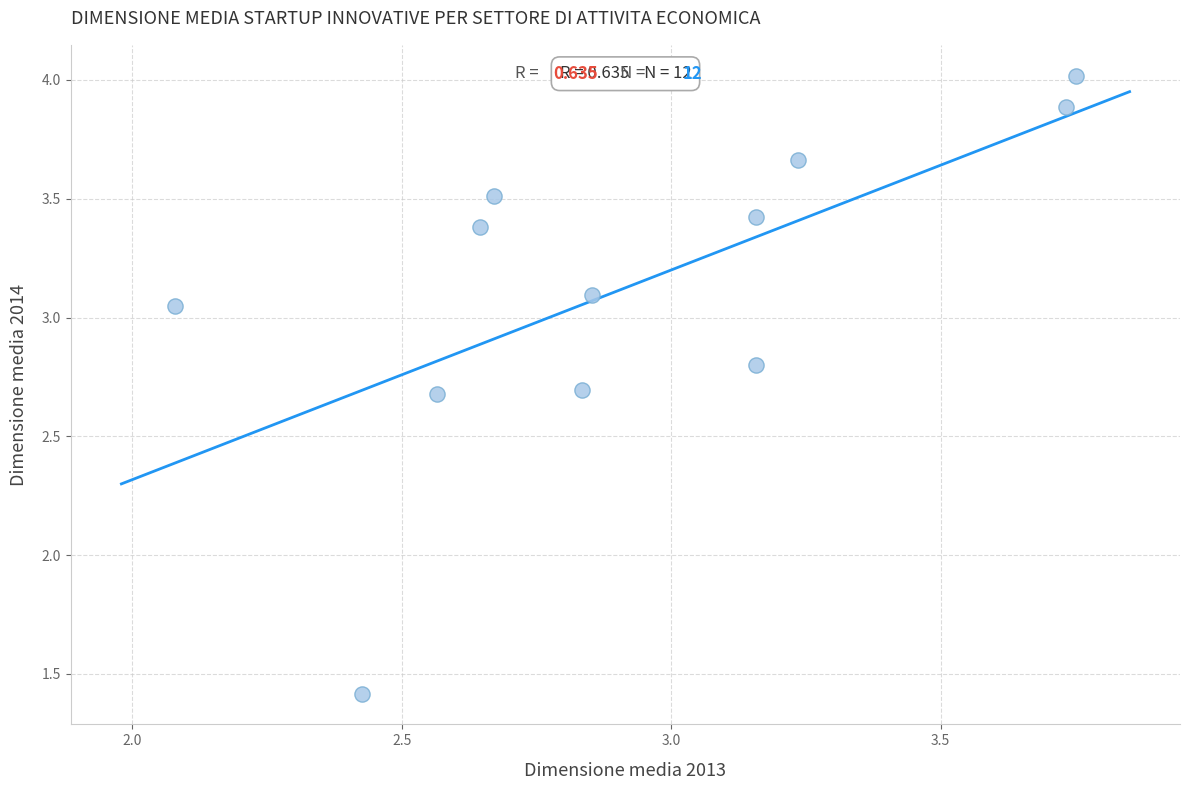

What Y value in the scatter plot is closest to 2?

1.4